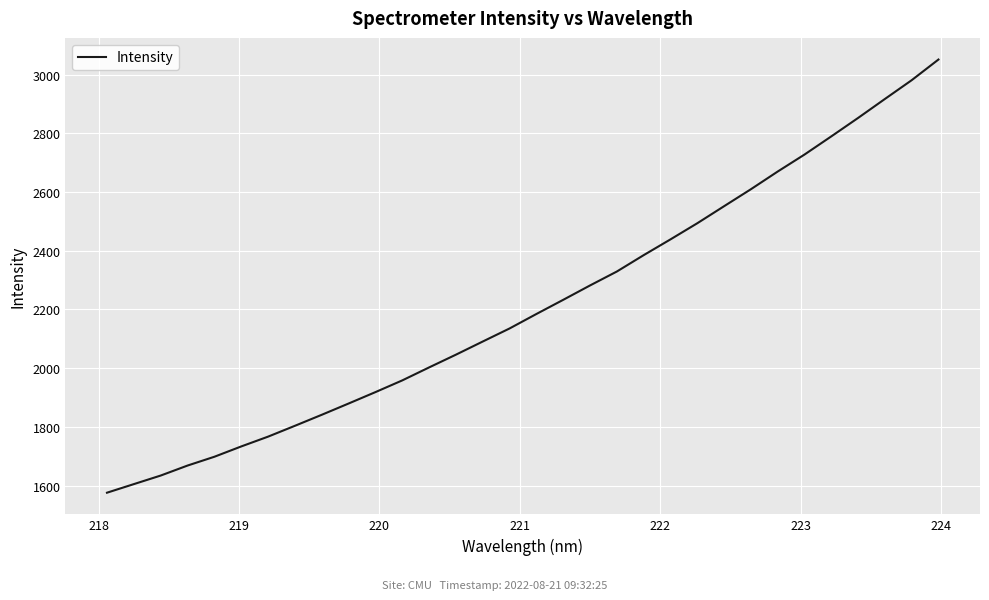

What is the smallest value displayed?

1575.5